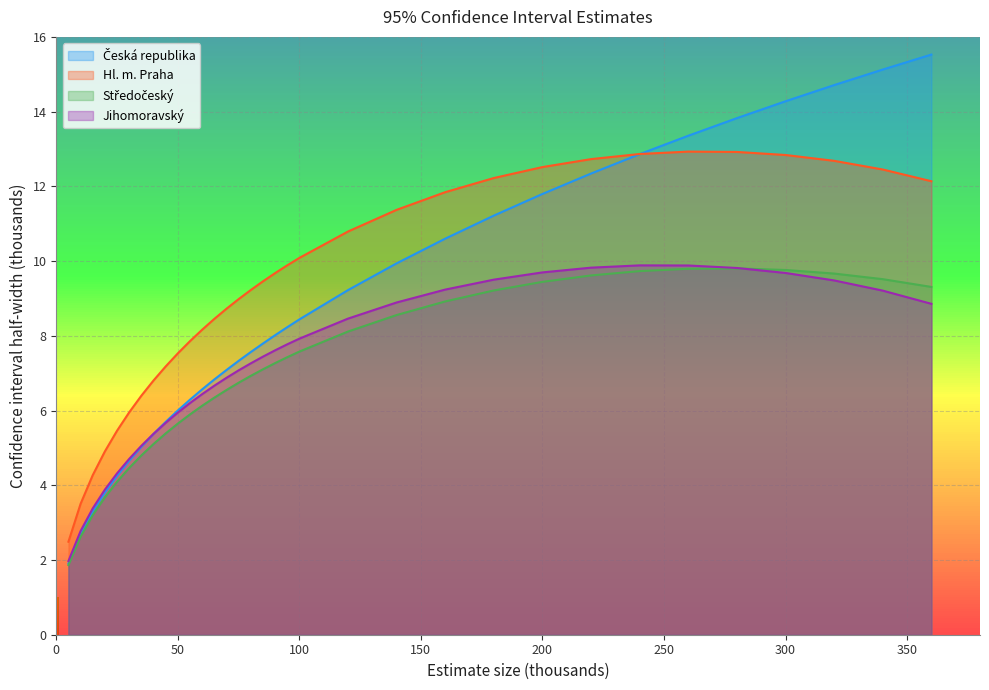

What is the average value of the Jihomoravský series?

7.2